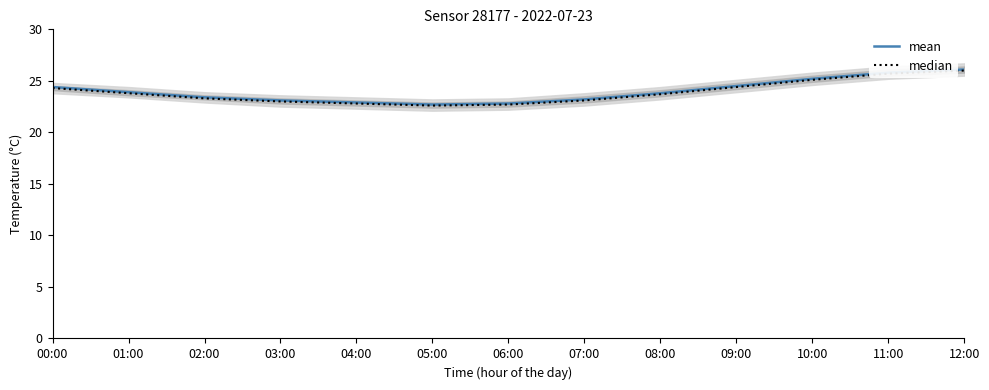

Which series has the widest spread of values?

mean